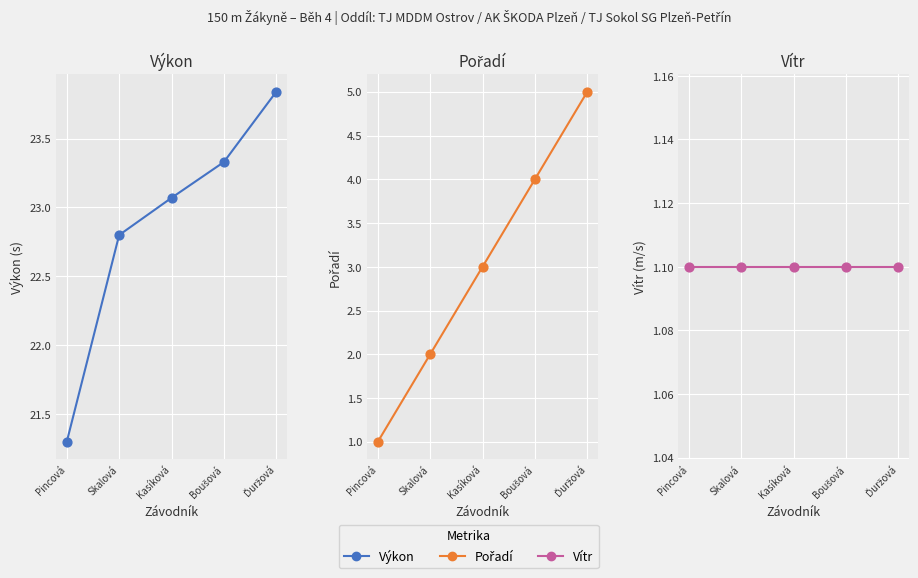

Which series reaches the minimum Y coordinate?

Pořadí